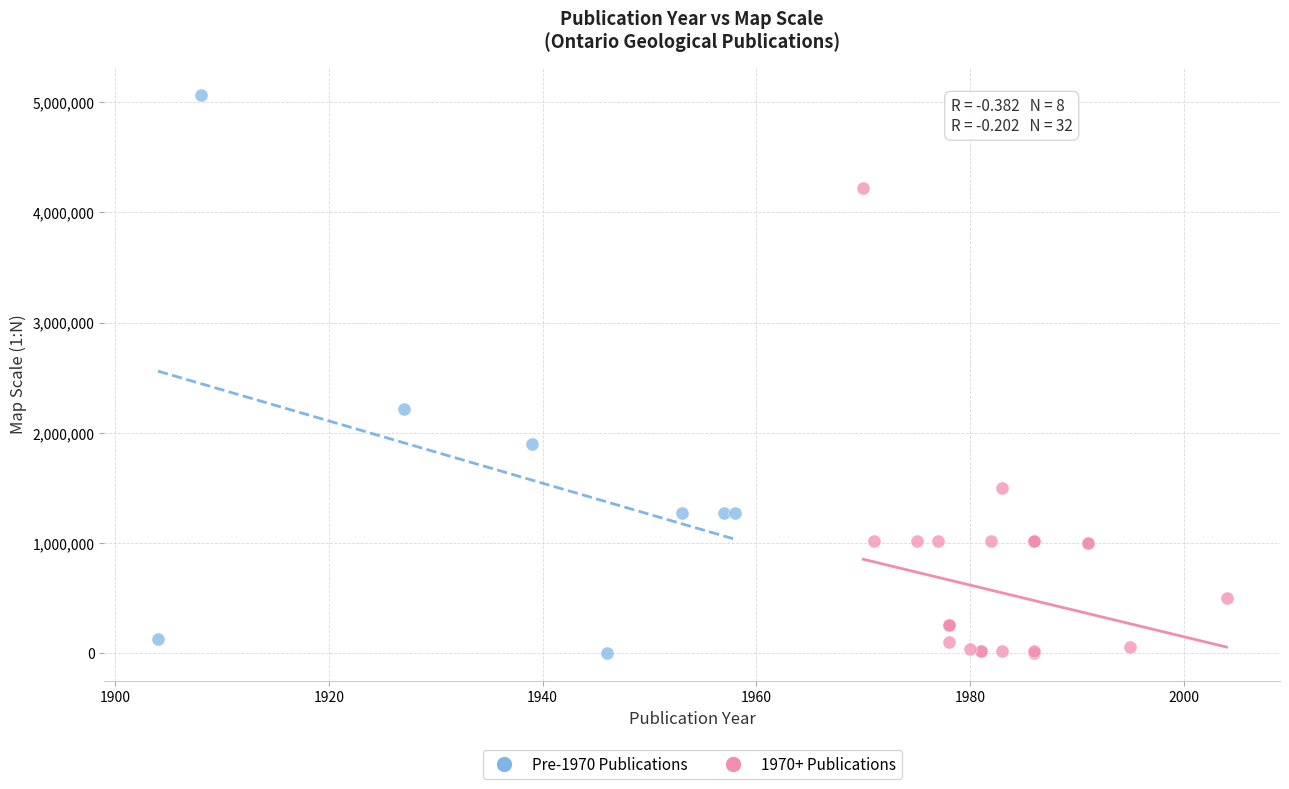

Which series contains the highest Y value?

Pre-1970 Publications